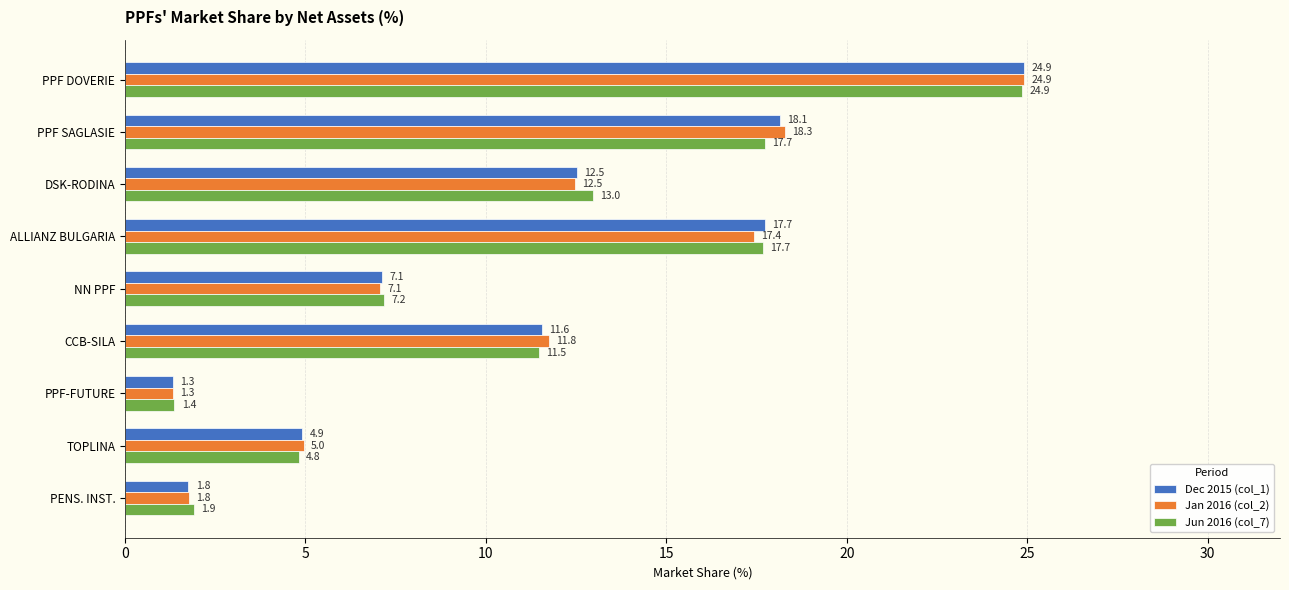

Which category has the highest value in the Jun 2016 (col_7) series?

PPF DOVERIE